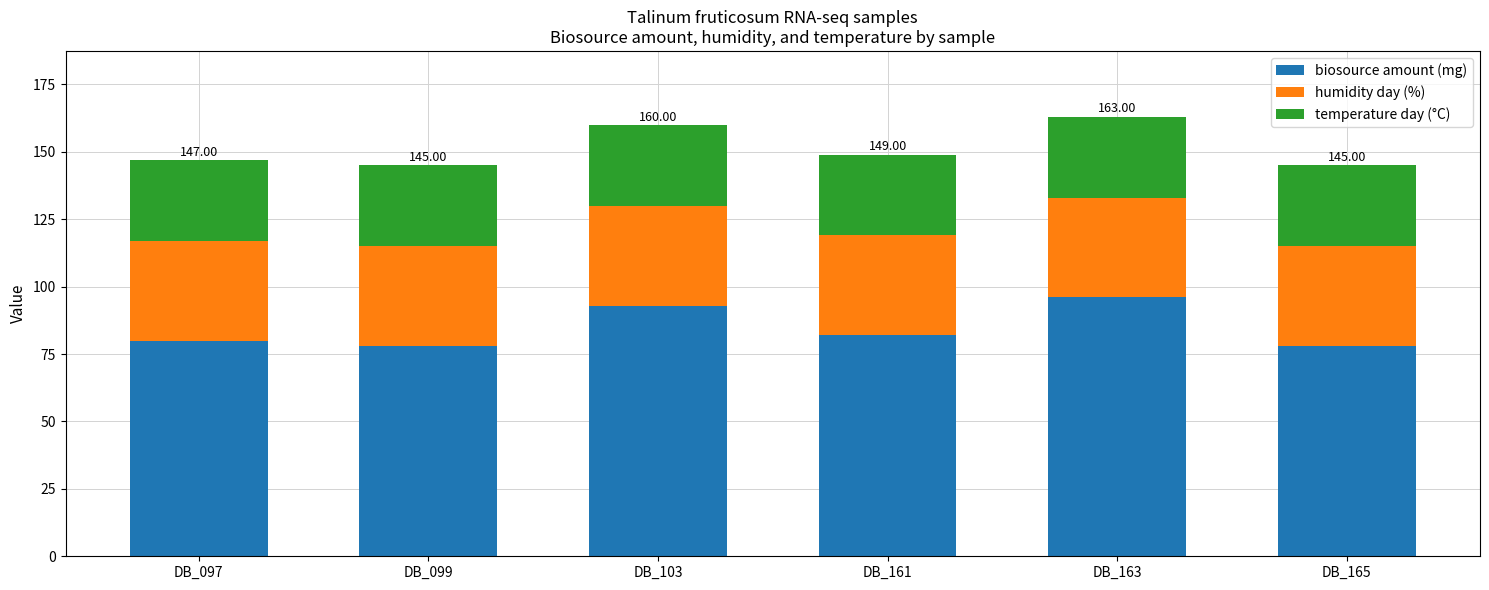

Are the bars grouped side by side (vs. stacked)?

No